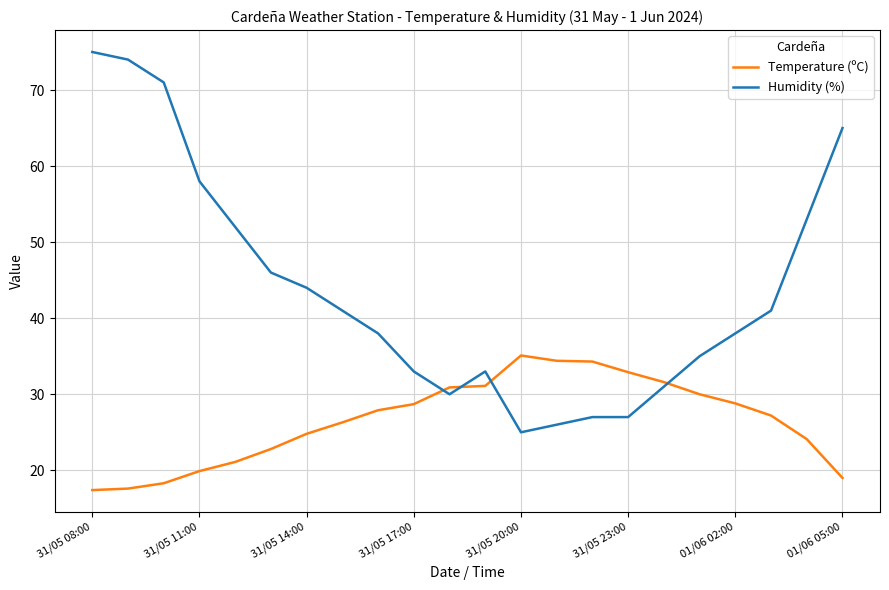

What is the maximum value for Humidity (%)?

75.0